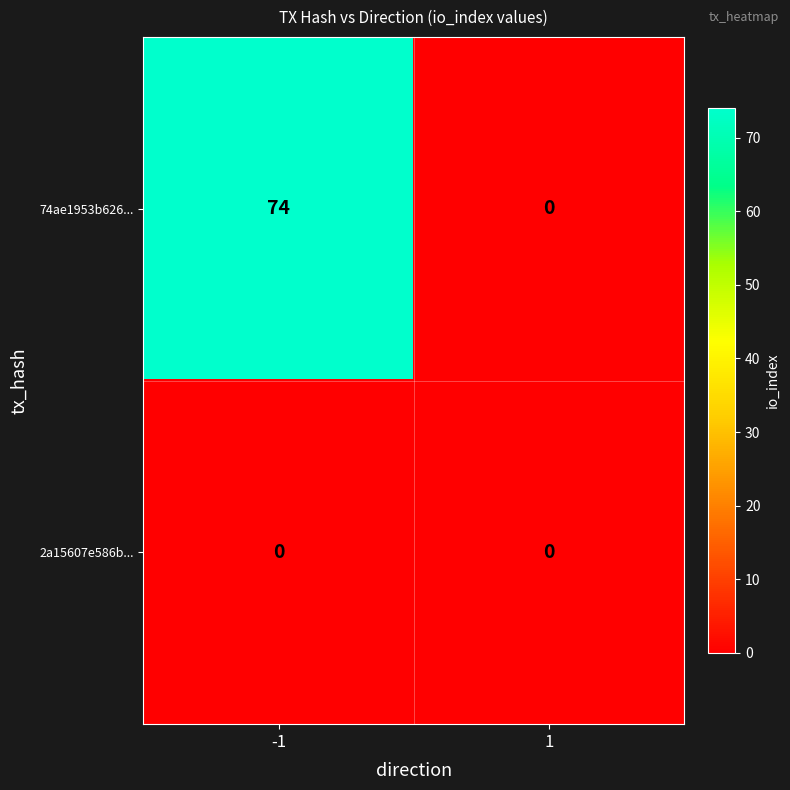

Reading left to right, list all the values displayed in this chart.

74ae1953b626...: 74	0
2a15607e586b...: 0	0